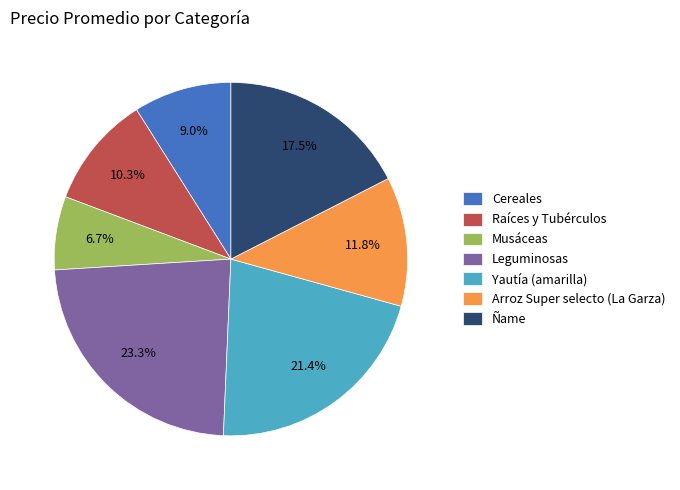

To the nearest percent, what is the average slice percentage?

14%